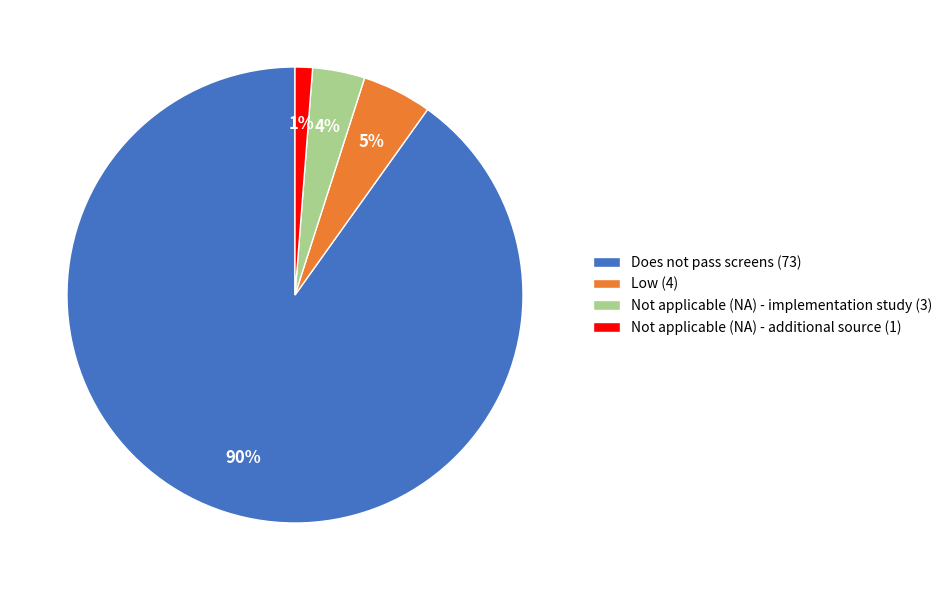

What percentage is the Does not pass screens (73) slice, to the nearest percent?

90%